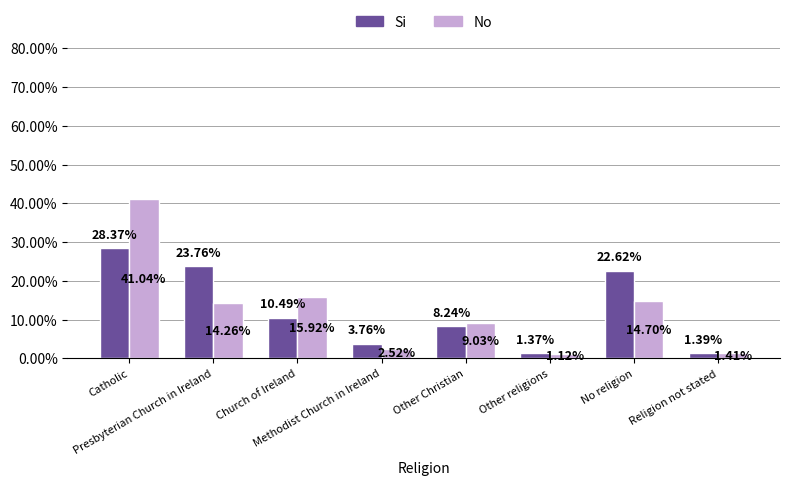

Which series has the largest total across all categories?

Si